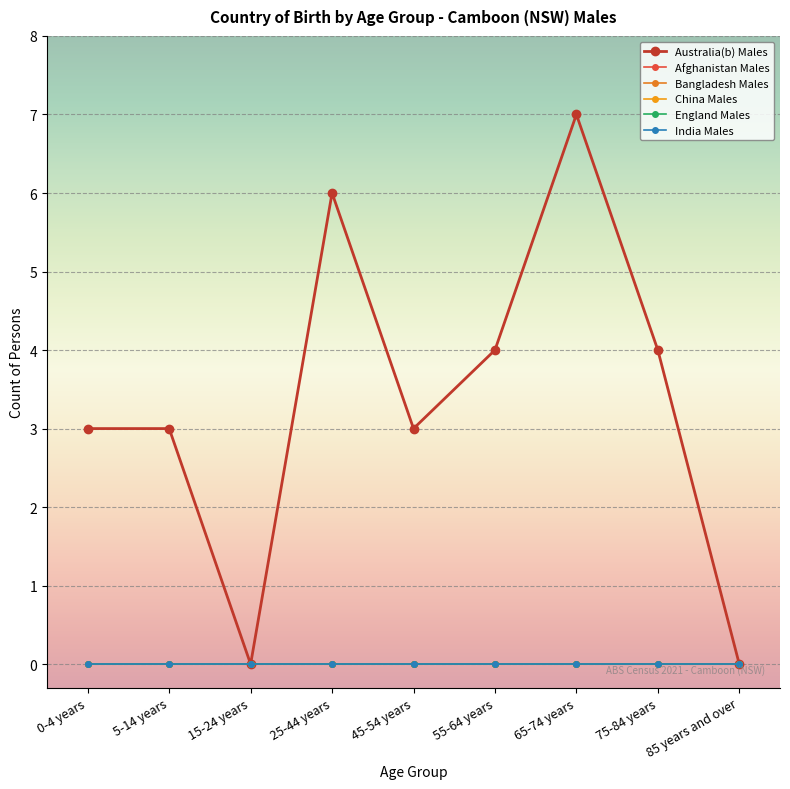

Reading left to right, extract all data points from this chart.

Australia(b) Males: 0-4 years=3	5-14 years=3	15-24 years=0	25-44 years=6	45-54 years=3	55-64 years=4	65-74 years=7	75-84 years=4	85 years and over=0
Afghanistan Males: 0-4 years=0	5-14 years=0	15-24 years=0	25-44 years=0	45-54 years=0	55-64 years=0	65-74 years=0	75-84 years=0	85 years and over=0
Bangladesh Males: 0-4 years=0	5-14 years=0	15-24 years=0	25-44 years=0	45-54 years=0	55-64 years=0	65-74 years=0	75-84 years=0	85 years and over=0
China Males: 0-4 years=0	5-14 years=0	15-24 years=0	25-44 years=0	45-54 years=0	55-64 years=0	65-74 years=0	75-84 years=0	85 years and over=0
England Males: 0-4 years=0	5-14 years=0	15-24 years=0	25-44 years=0	45-54 years=0	55-64 years=0	65-74 years=0	75-84 years=0	85 years and over=0
India Males: 0-4 years=0	5-14 years=0	15-24 years=0	25-44 years=0	45-54 years=0	55-64 years=0	65-74 years=0	75-84 years=0	85 years and over=0